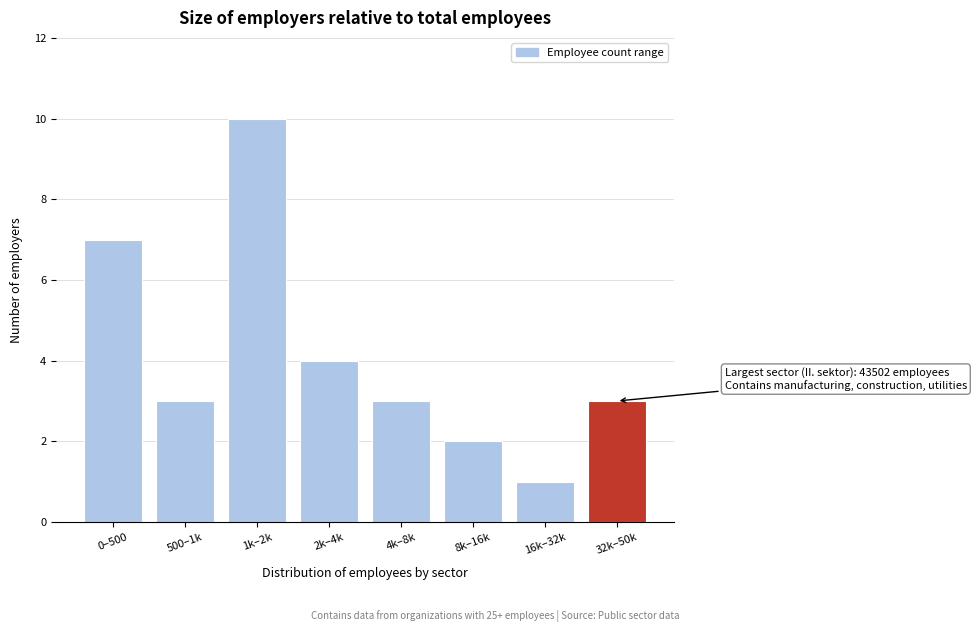

Reading right to left, list all the values displayed in this chart.

3	1	2	3	4	10	3	7